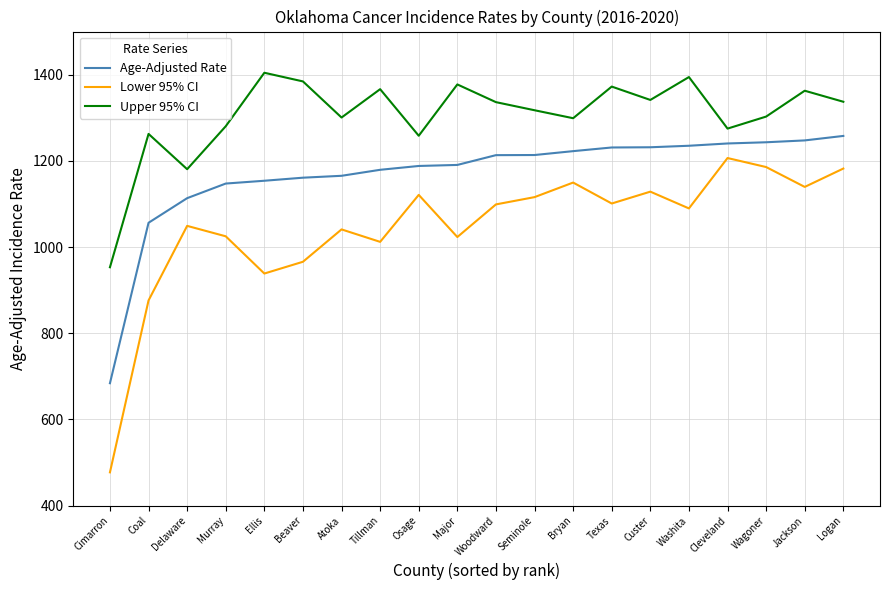

Rank the series by their maximum value, from highest to lowest.

Upper 95% CI, Age-Adjusted Rate, Lower 95% CI